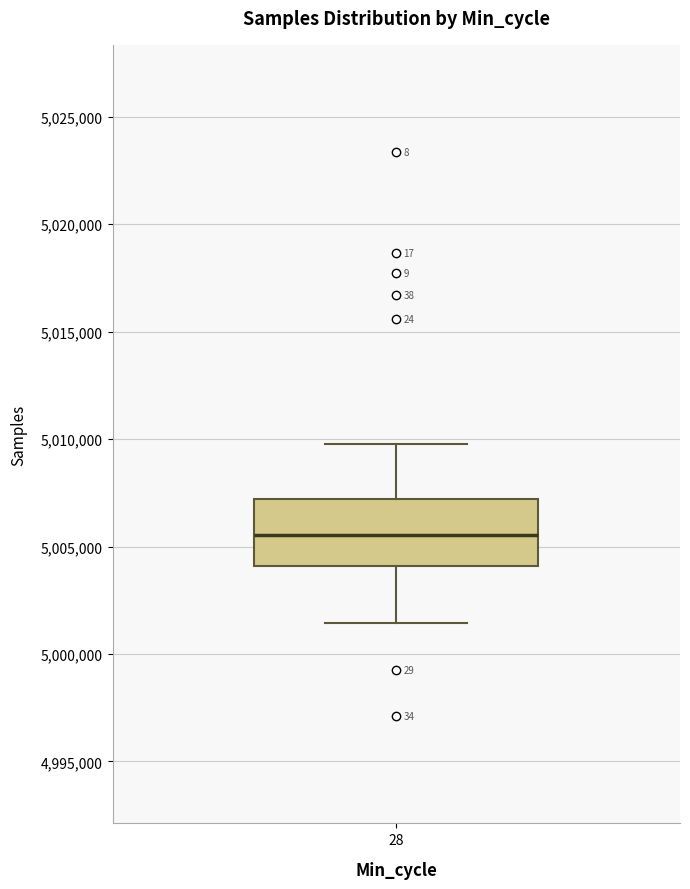

Transcribe this box plot: give where the median line is, the range the box spans, and where the two whiskers end, as read against the y-axis. The values are not printed on the chart, so give them approximately, as read against the axis.

median 5005500, box 5004000 to 5007000, whiskers 5001500 to 5010000